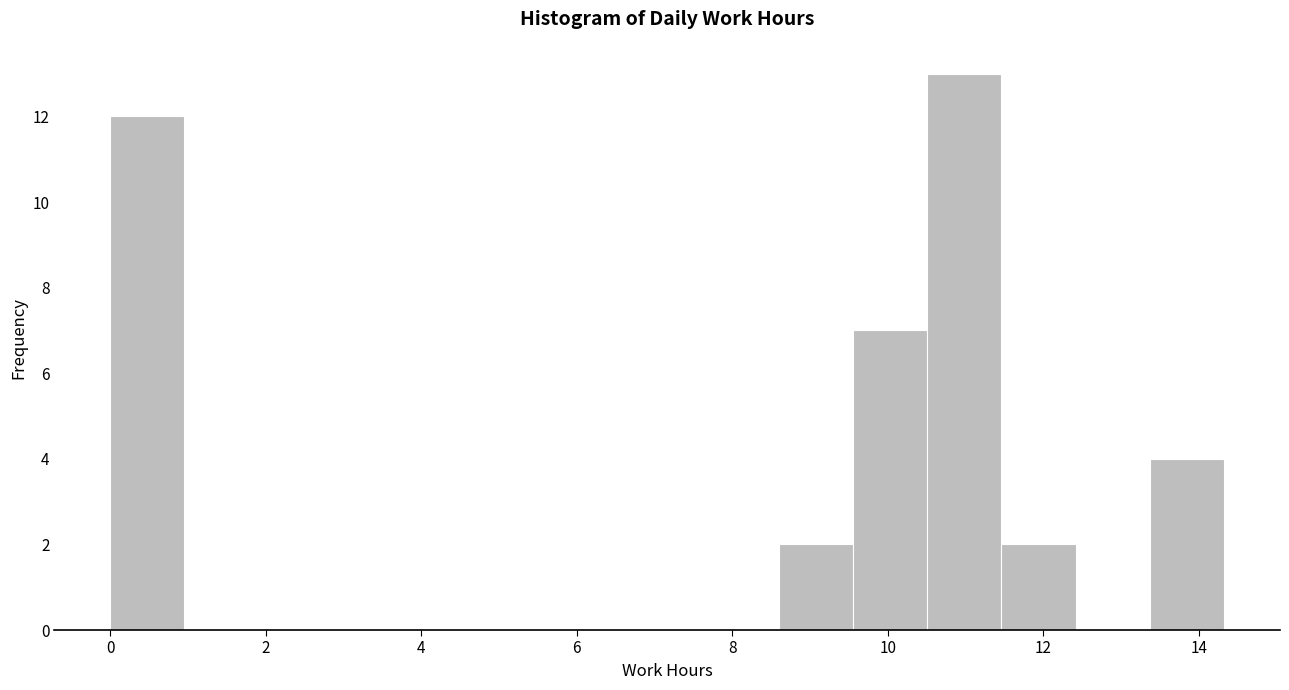

Reading left to right, transcribe this chart: for each bar, give the range it covers on the x-axis and its height. Neither the bar edges nor the heights are printed on the chart, so give them approximately, as read against the axes.

0.0 to 1.0: 12
1.0 to 2.0: 0
2.0 to 2.8: 0
2.8 to 3.8: 0
3.8 to 4.8: 0
4.8 to 5.8: 0
5.8 to 6.6: 0
6.6 to 7.6: 0
7.6 to 8.6: 0
8.6 to 9.6: 2
9.6 to 10.6: 7
10.6 to 11.4: 13
11.4 to 12.4: 2
12.4 to 13.4: 0
13.4 to 14.4: 4